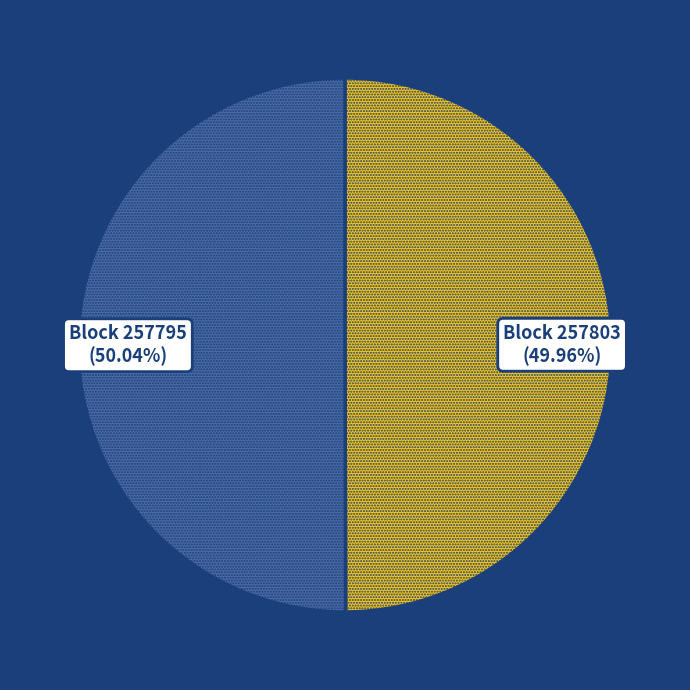

Is there any slice that represents more than half of the pie?

Yes